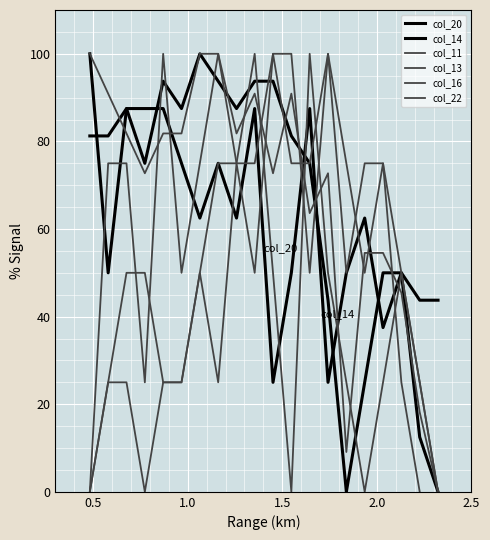

What is the maximum value shown in the chart?

100.0